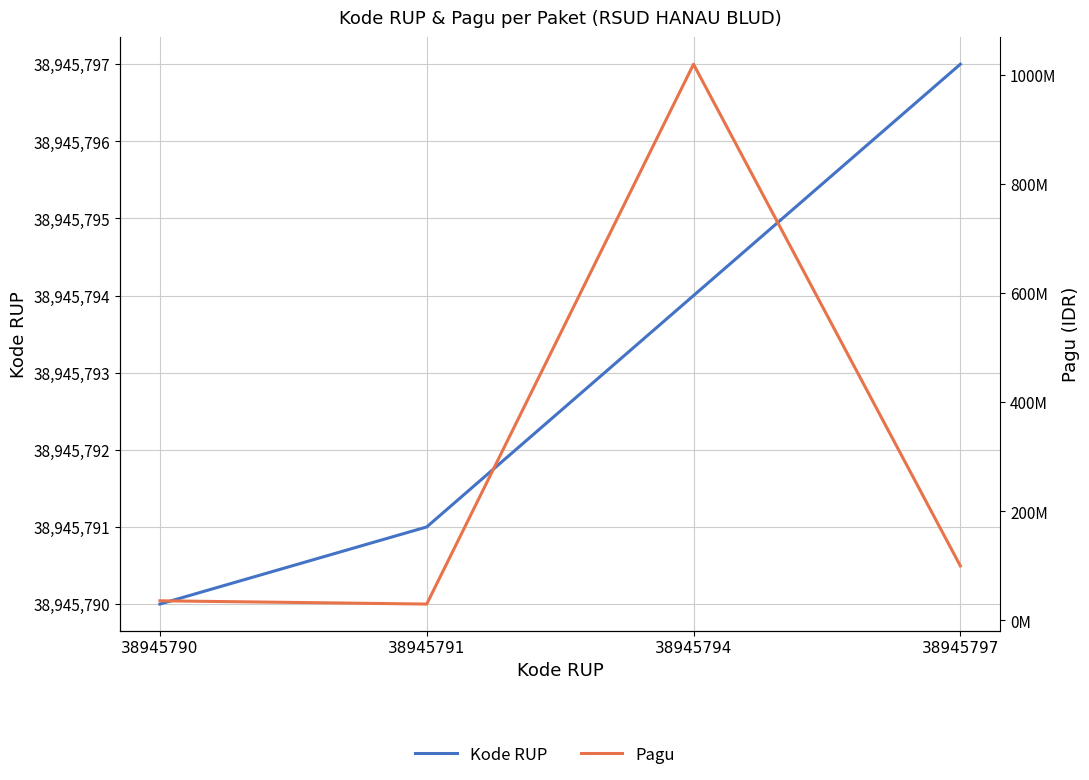

Which series ends up on top after the final intersection of Kode RUP and Pagu?

Pagu